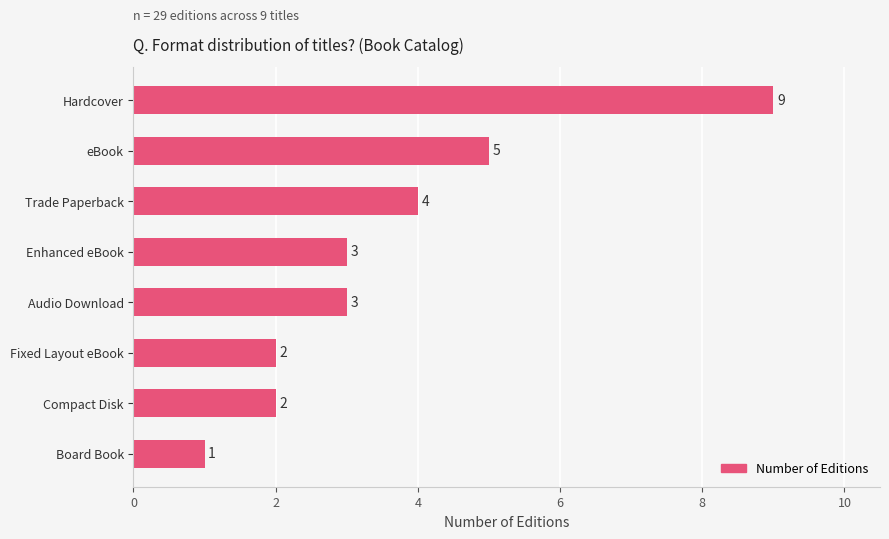

Is it true that the value at Enhanced eBook is 3?

True